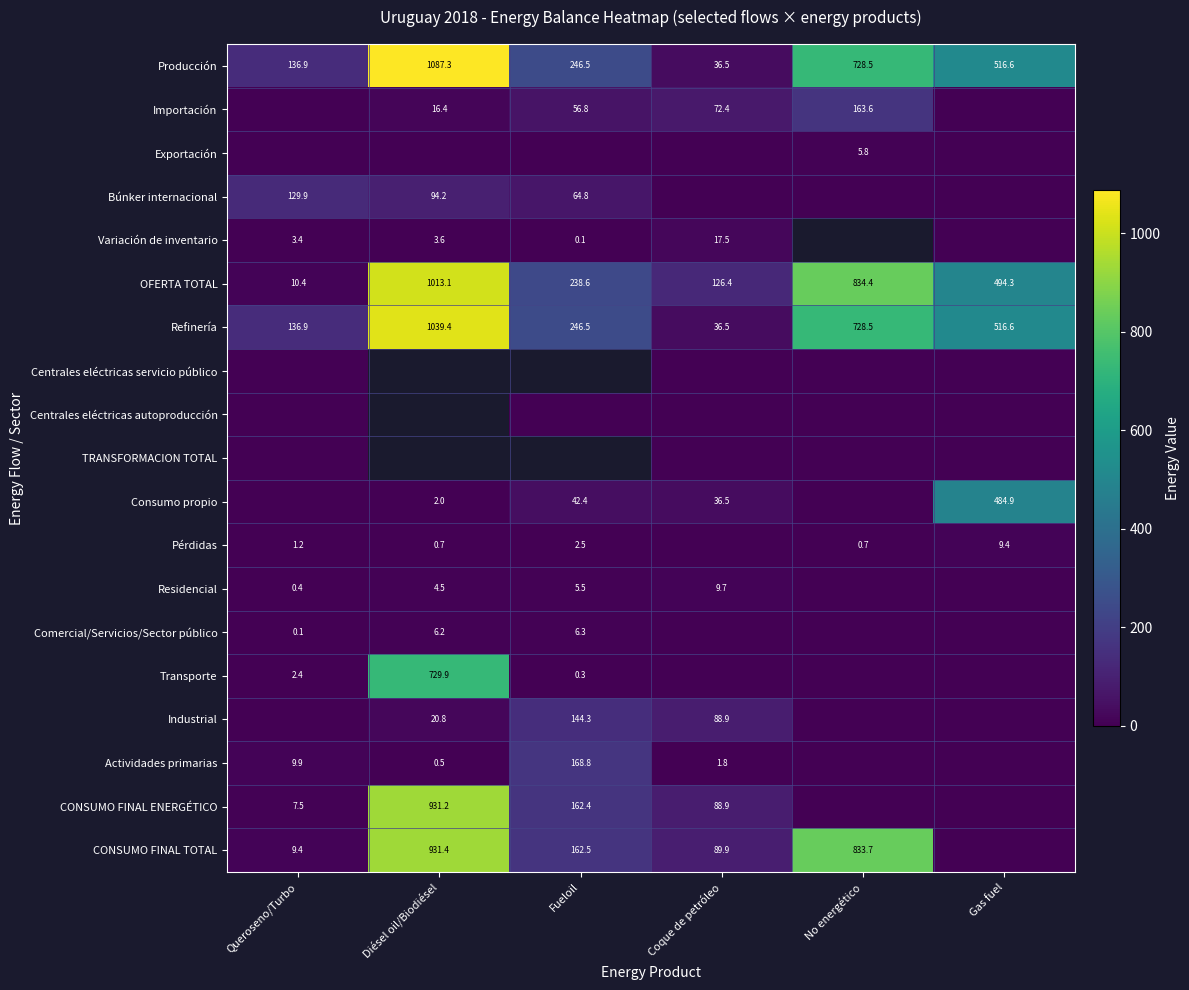

How many data points in OFERTA TOTAL are less than 494?

3